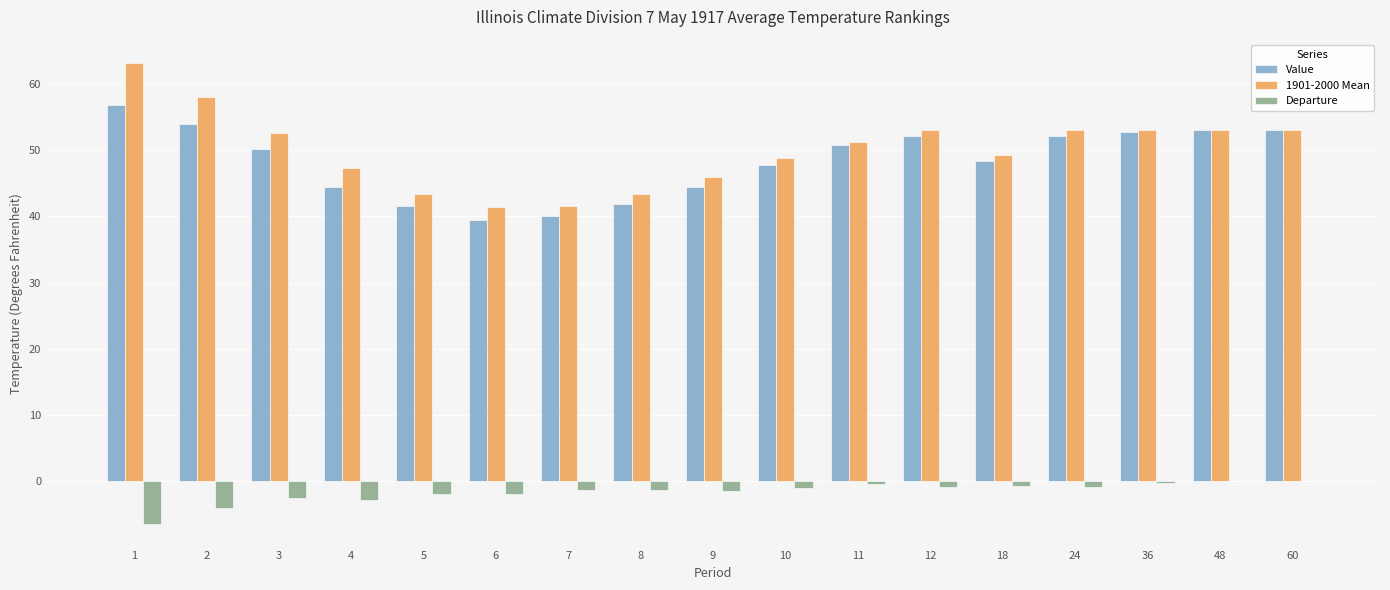

Which series changed the most between 3 and 4?

Value